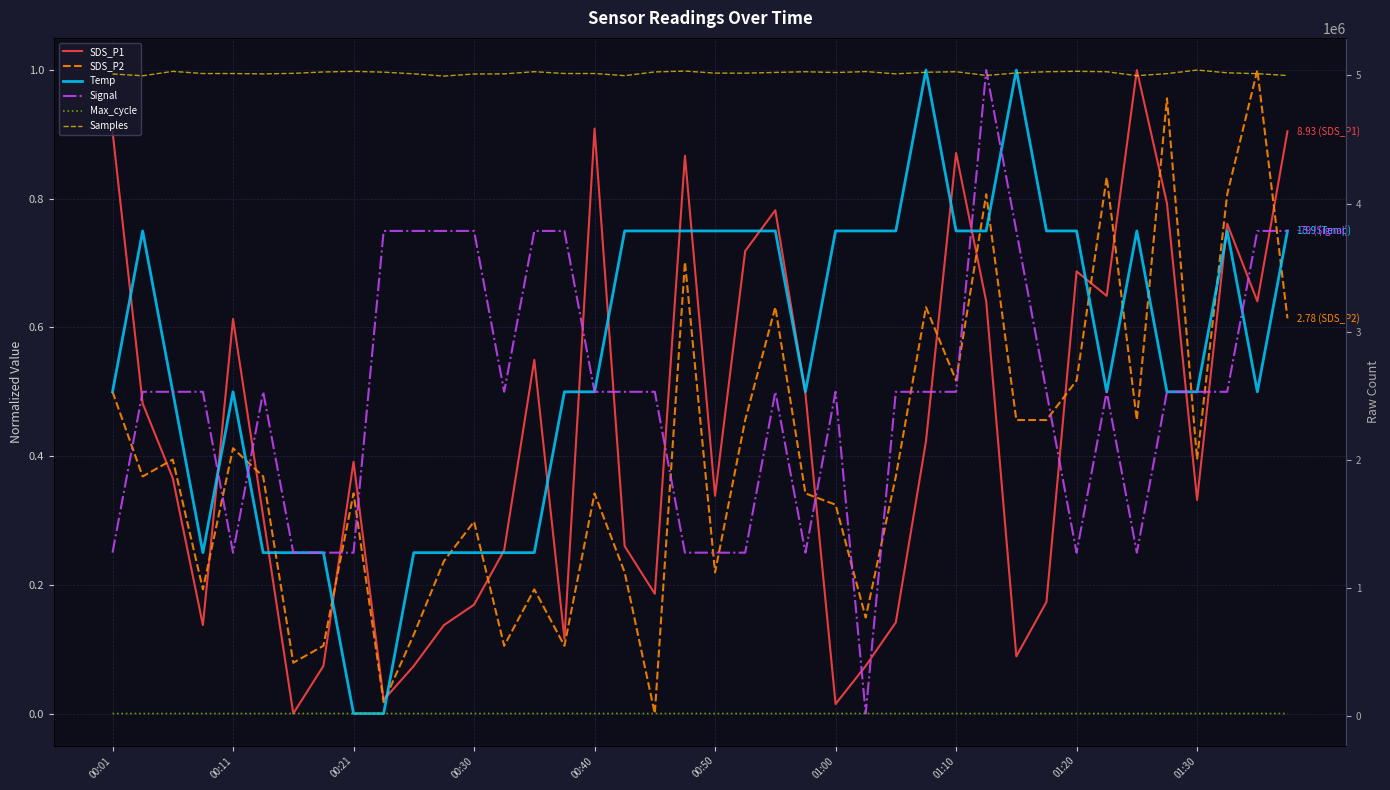

True or false: SDS_P1 has a value of 0.9 at 39.

True